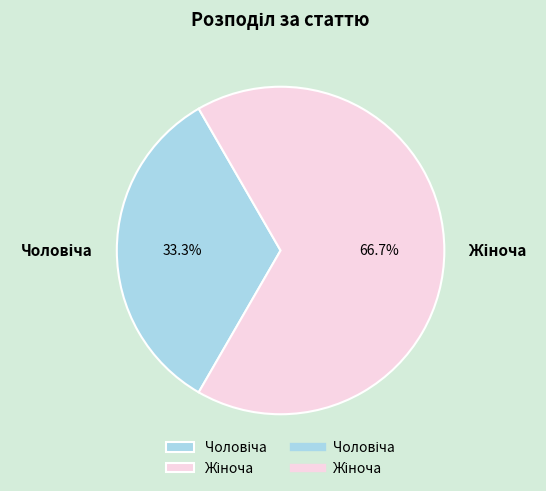

Is there any slice that represents more than half of the pie?

Yes